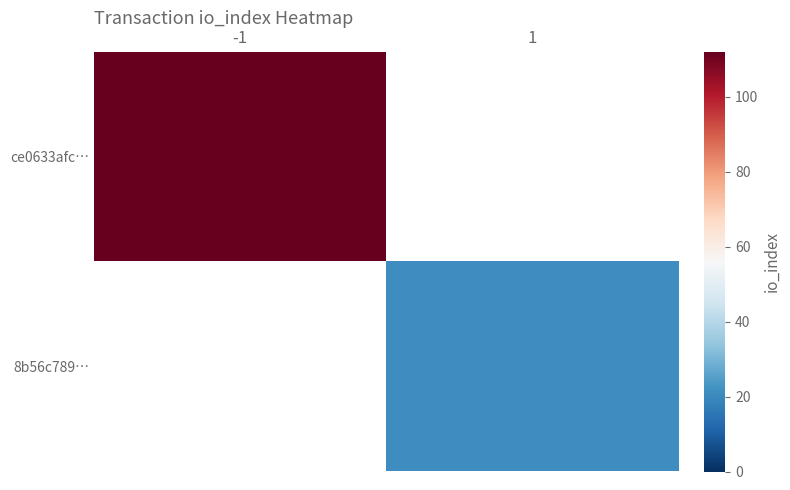

Where is ce0633afc… nearest to the value 112?

-1